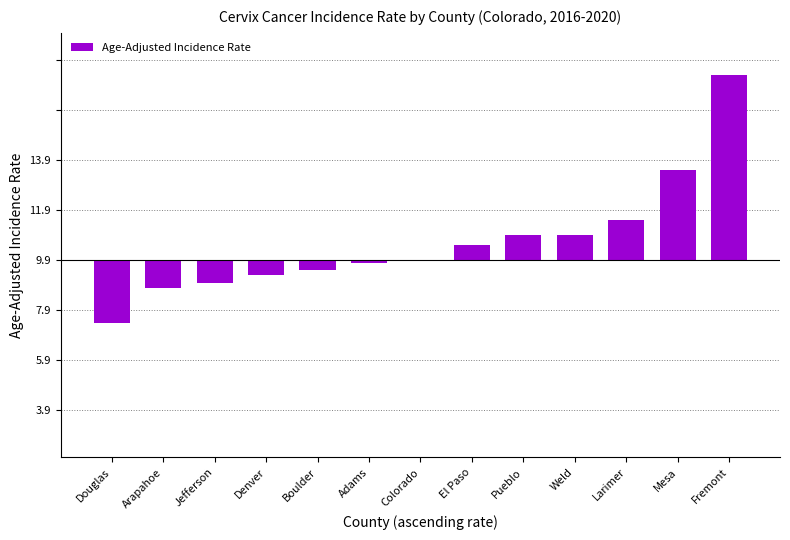

Where does the data first go above 0?

El Paso